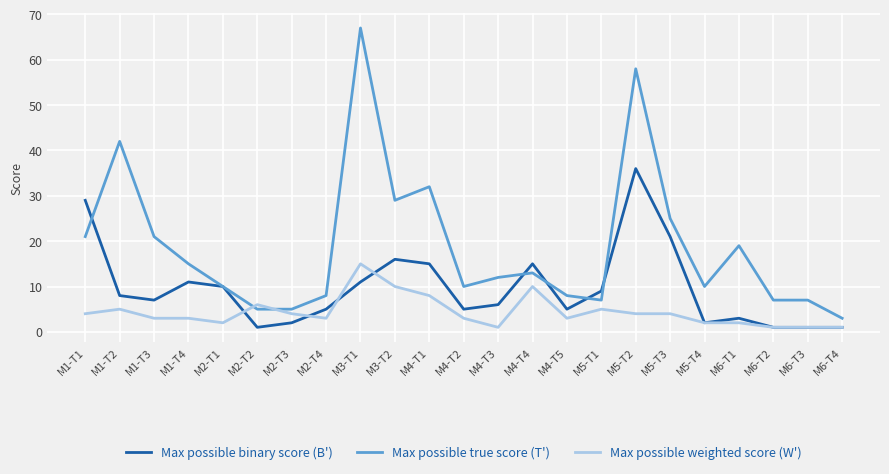

Reading left to right, list all the values displayed in this chart.

Max possible binary score (B'): 29	8	7	11	10	1	2	5	11	16	15	5	6	15	5	9	36	21	2	3	1	1	1
Max possible true score (T'): 21	42	21	15	10	5	5	8	67	29	32	10	12	13	8	7	58	25	10	19	7	7	3
Max possible weighted score (W'): 4	5	3	3	2	6	4	3	15	10	8	3	1	10	3	5	4	4	2	2	1	1	1